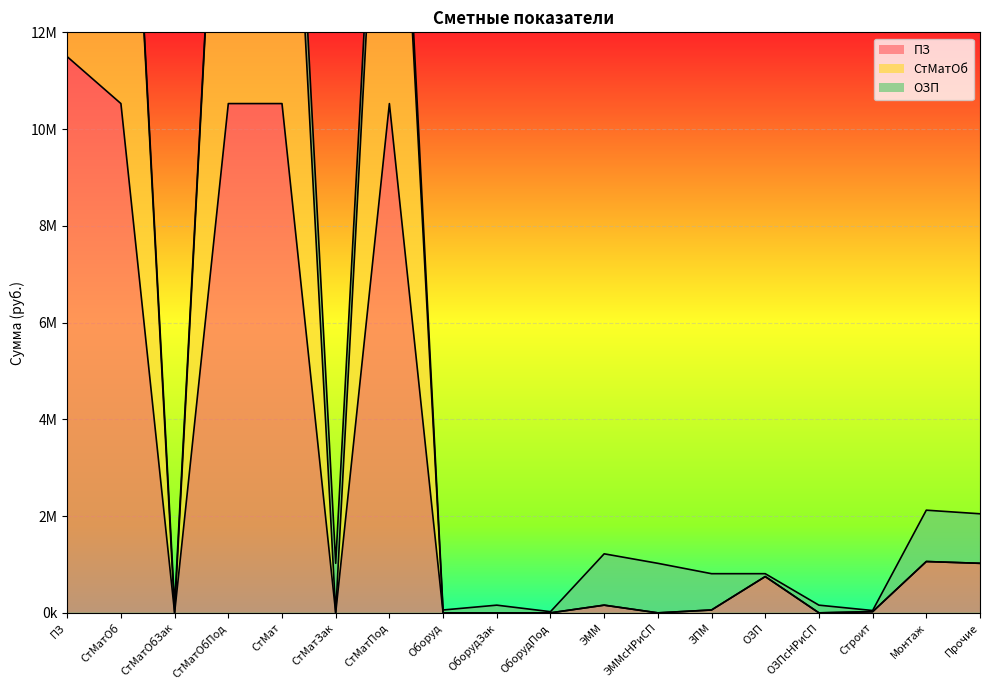

What is the total value across all series at Монтаж?

2122442.5